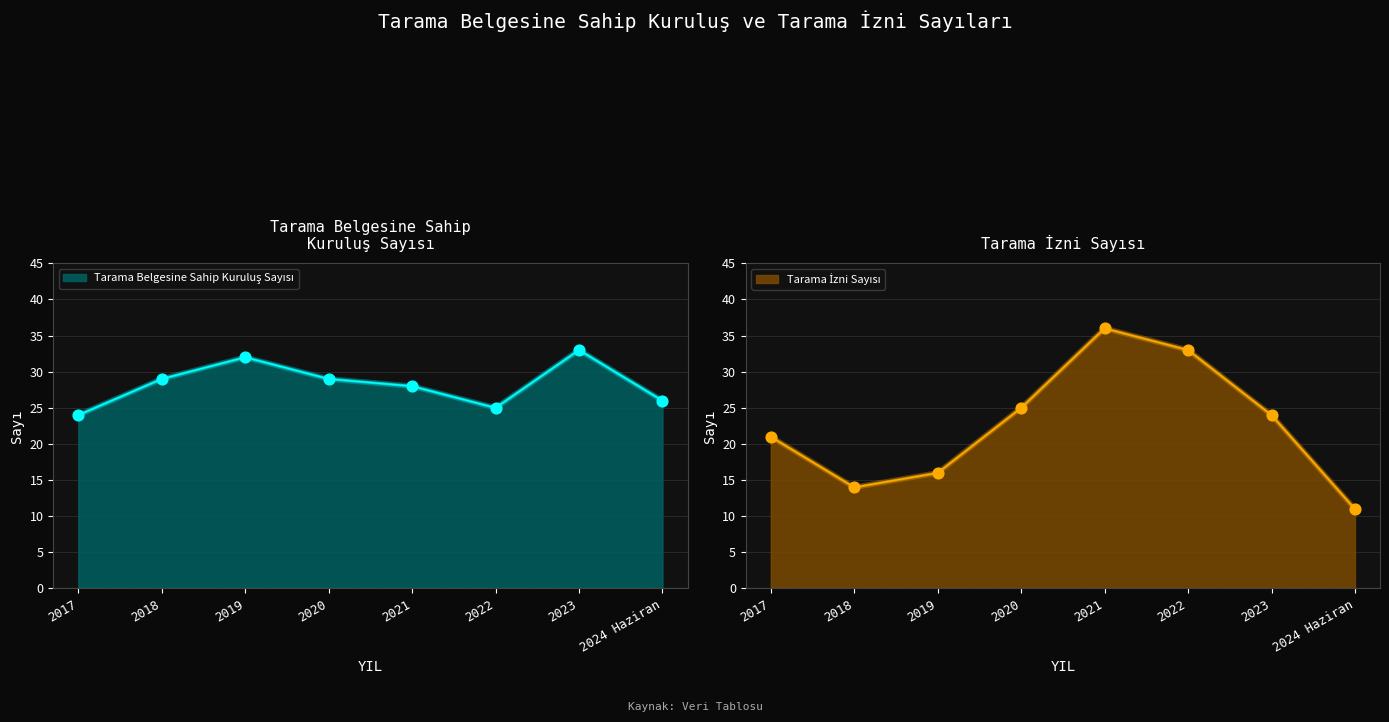

At how many categories does at least one series exceed 30?

4